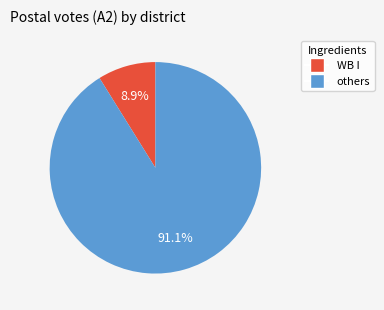

Is there any slice that represents more than half of the pie?

Yes